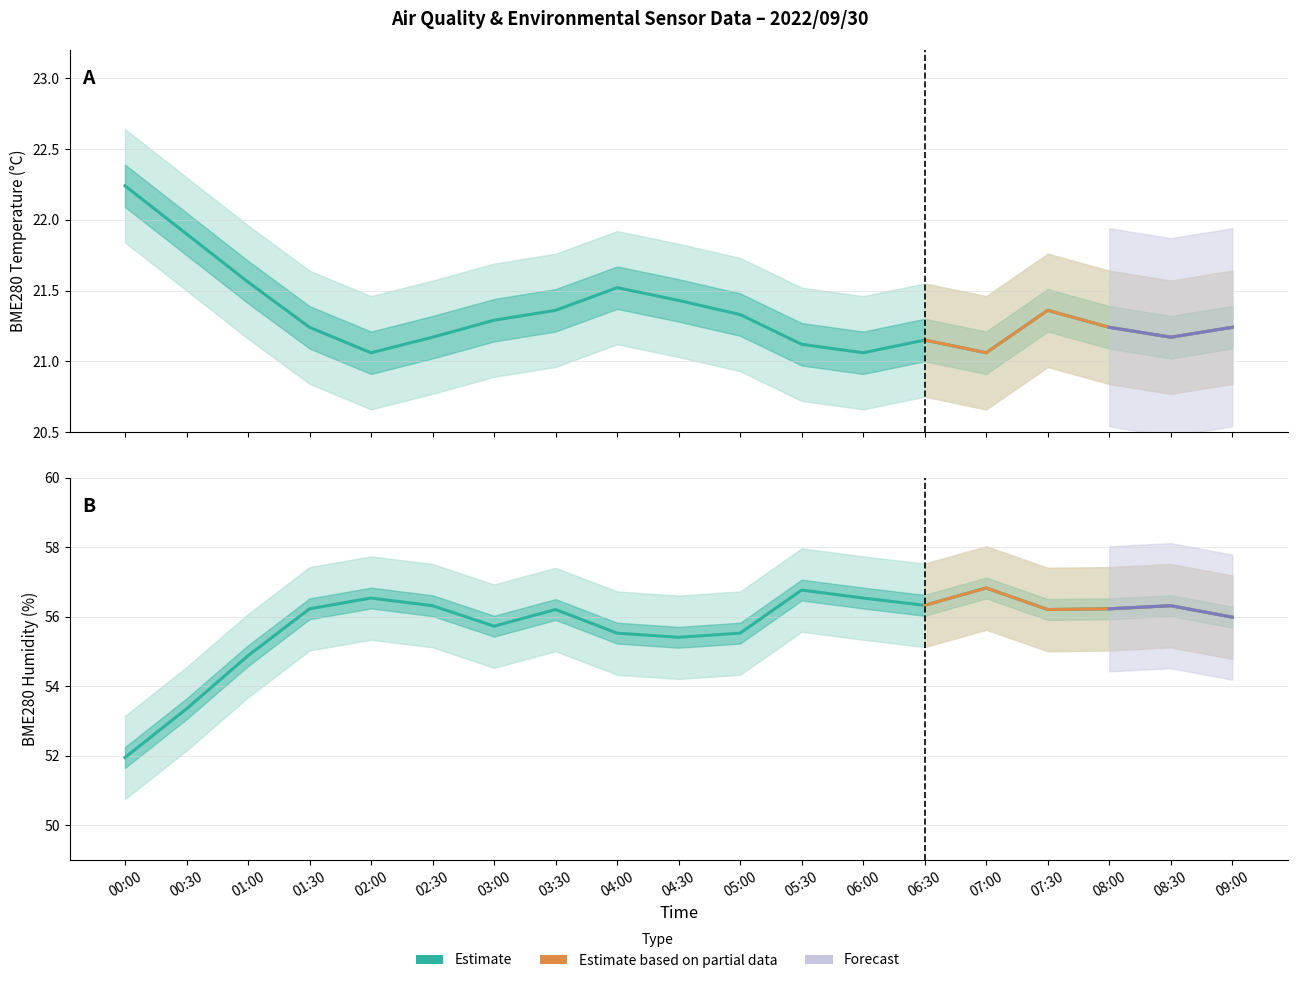

At which category is the sum across all series the highest?

05:30